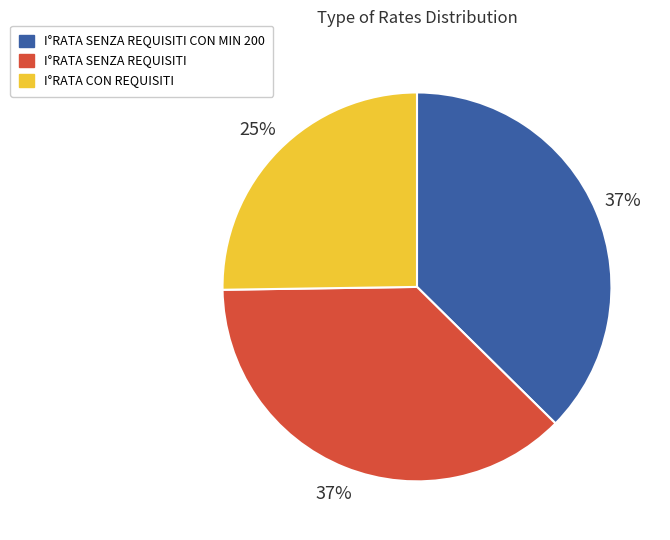

Approximately how many times larger is the value at I°RATA CON REQUISITI compared to I°RATA SENZA REQUISITI?

0.7